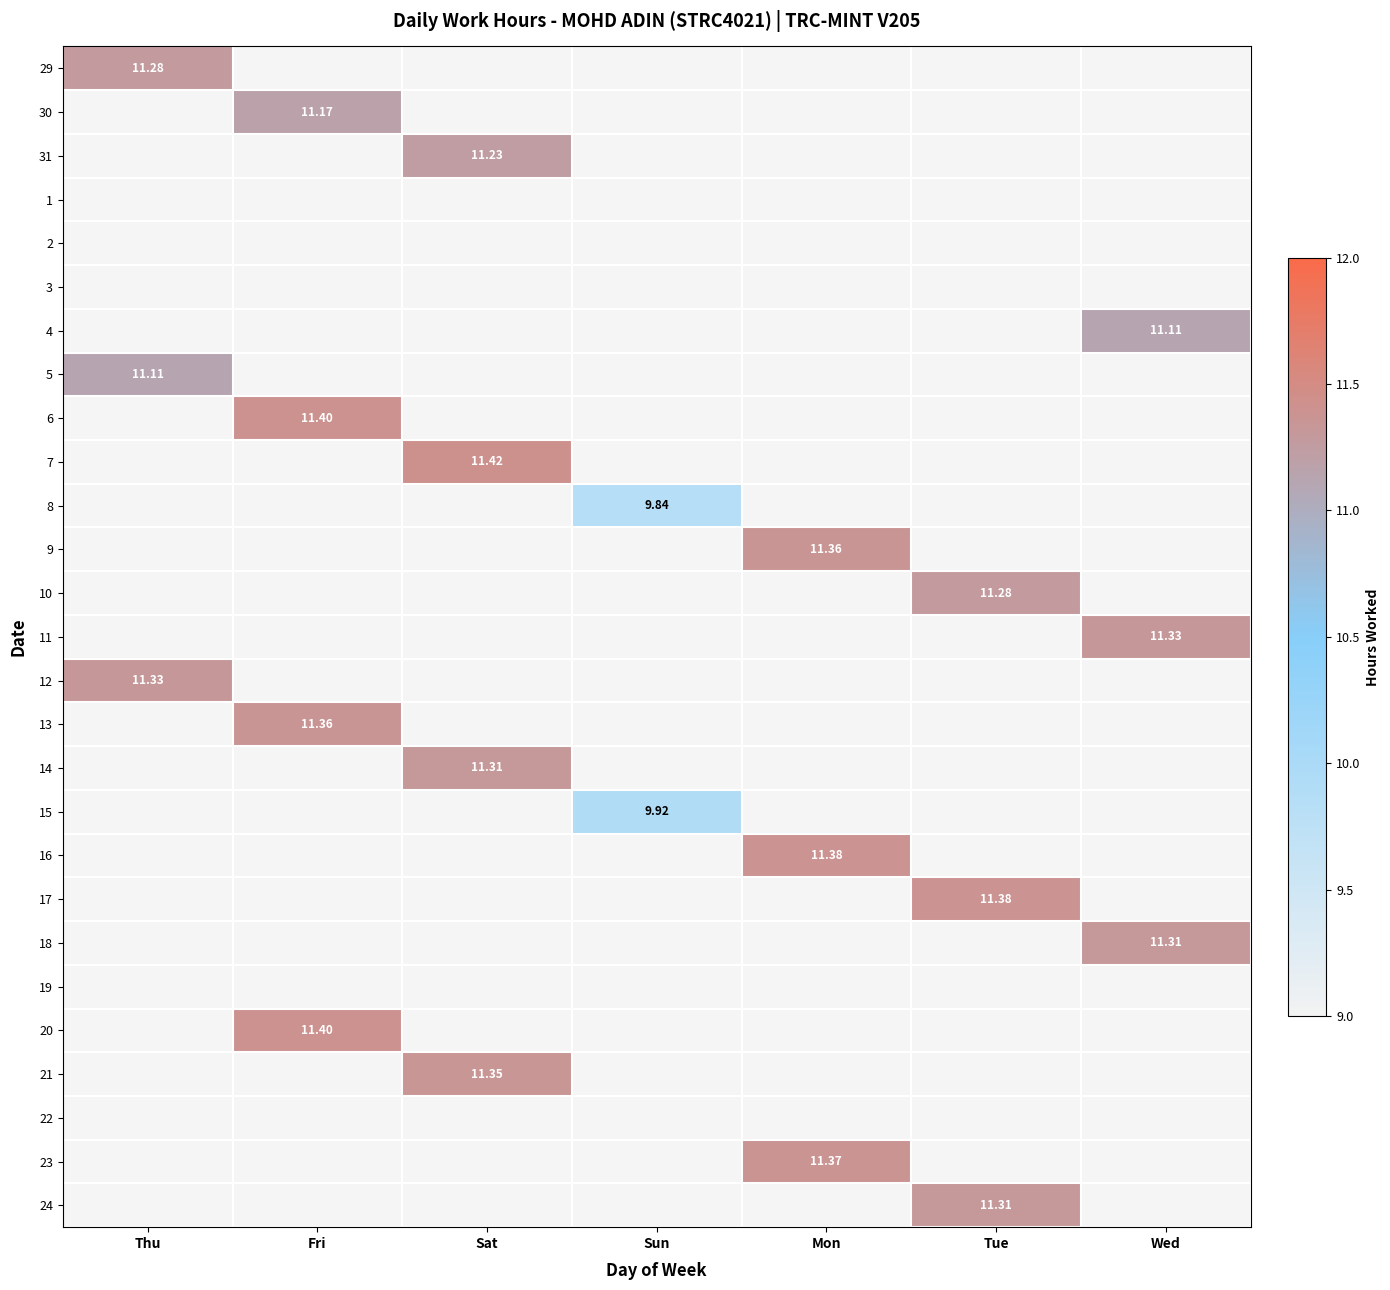

What is the average value of the 16 series?

1.6